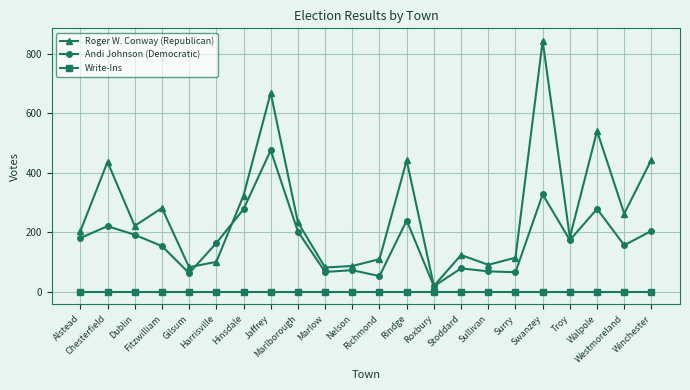

Which series has the largest total across all categories?

Roger W. Conway (Republican)